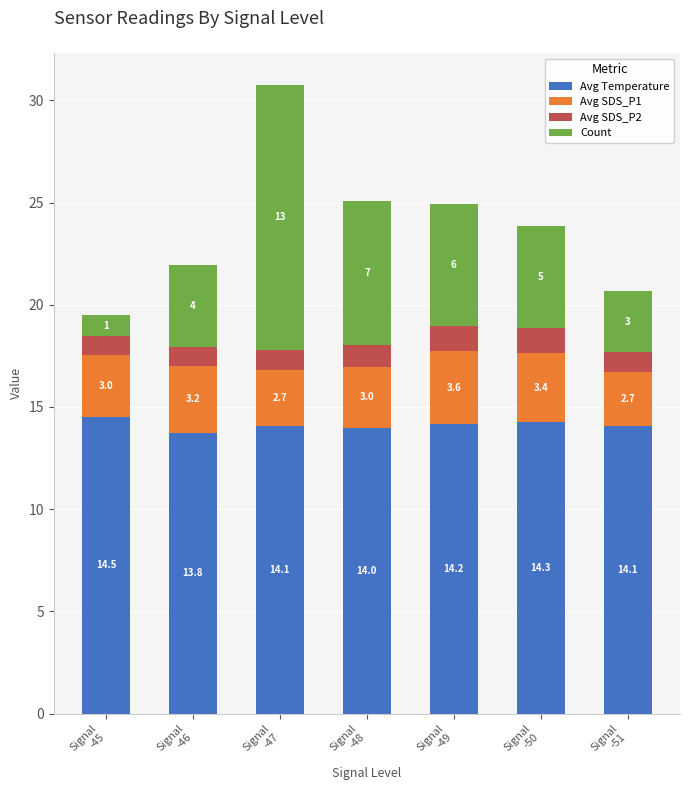

What is the lowest value of the Avg Temperature series?

13.8